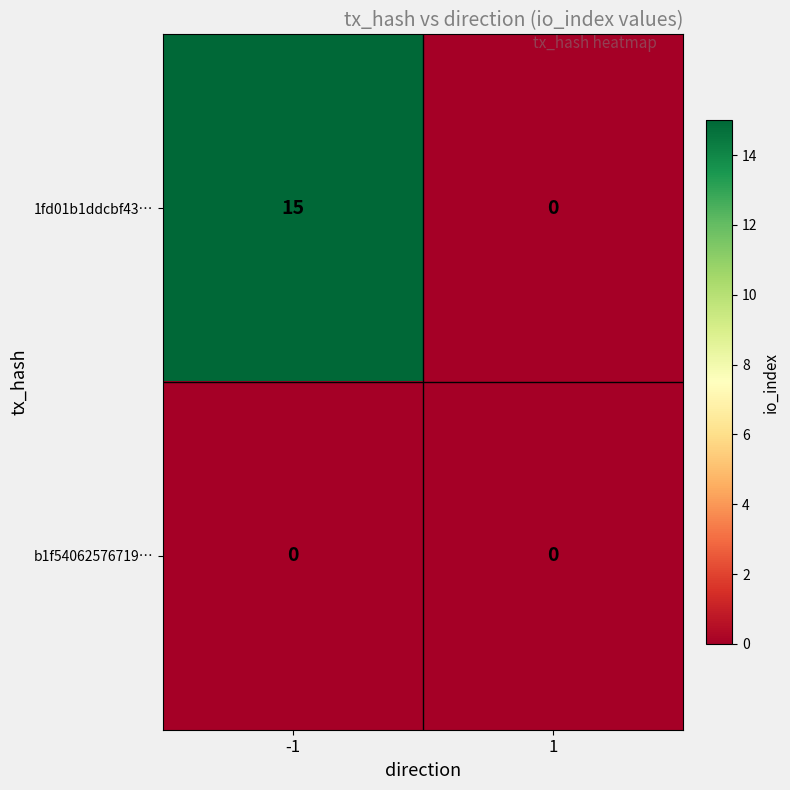

The value of b1f54062576719… at -1 is 0. True or false?

True